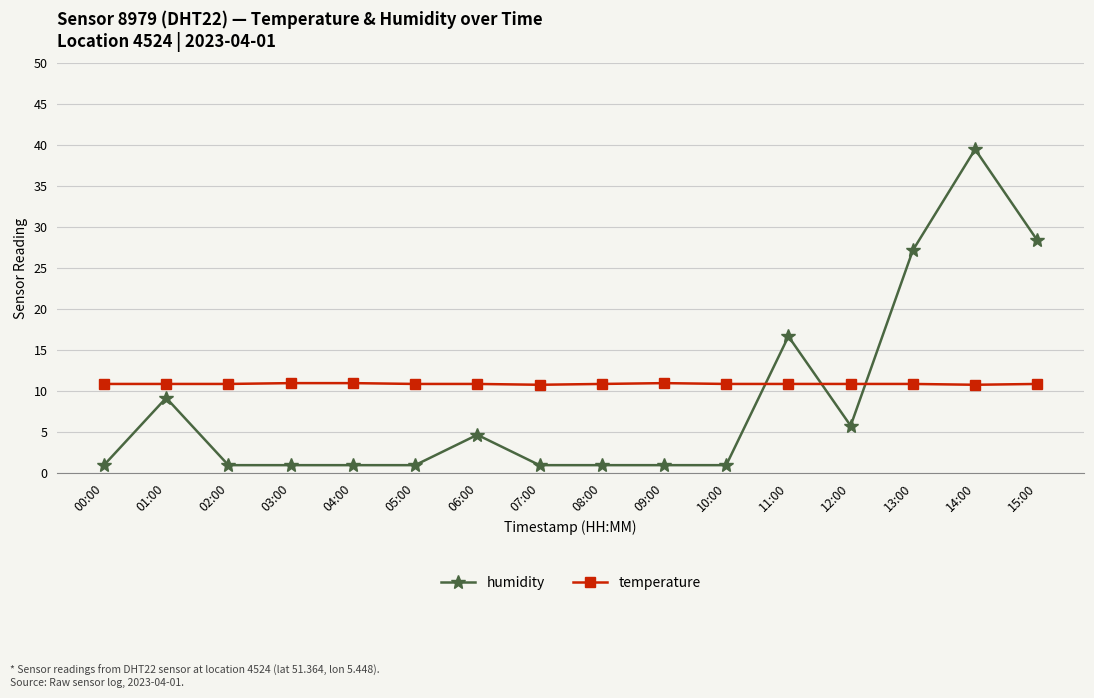

What position from the right is 02:00?

14